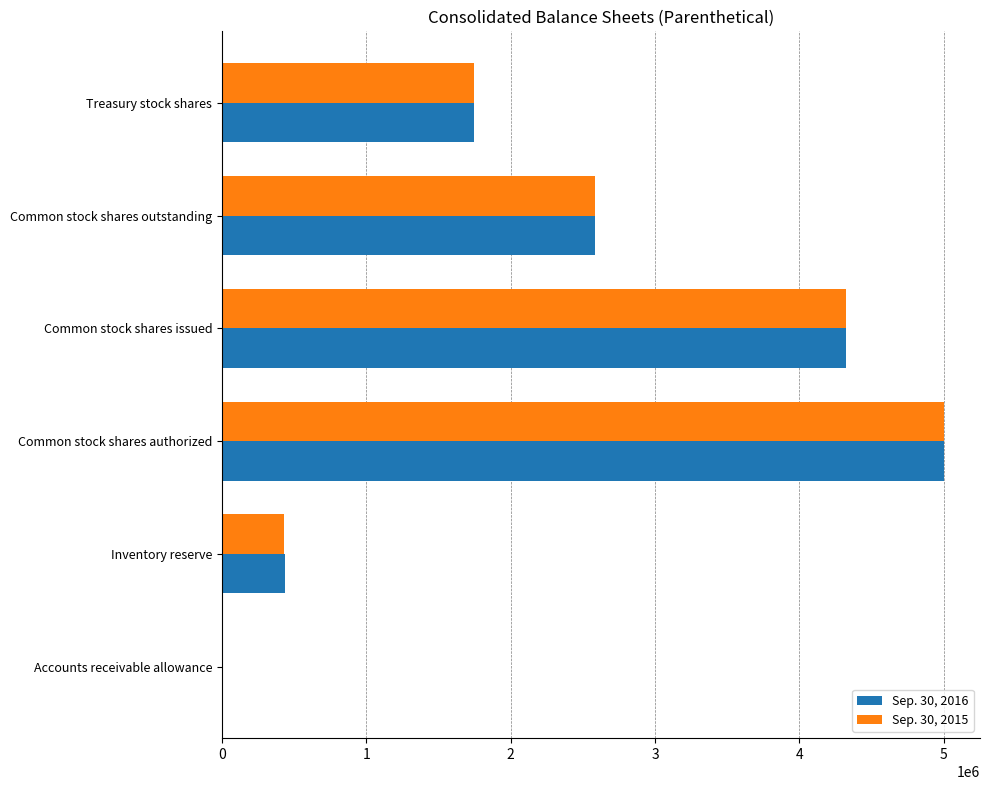

Which label corresponds to the largest value in the chart?

Common stock shares authorized